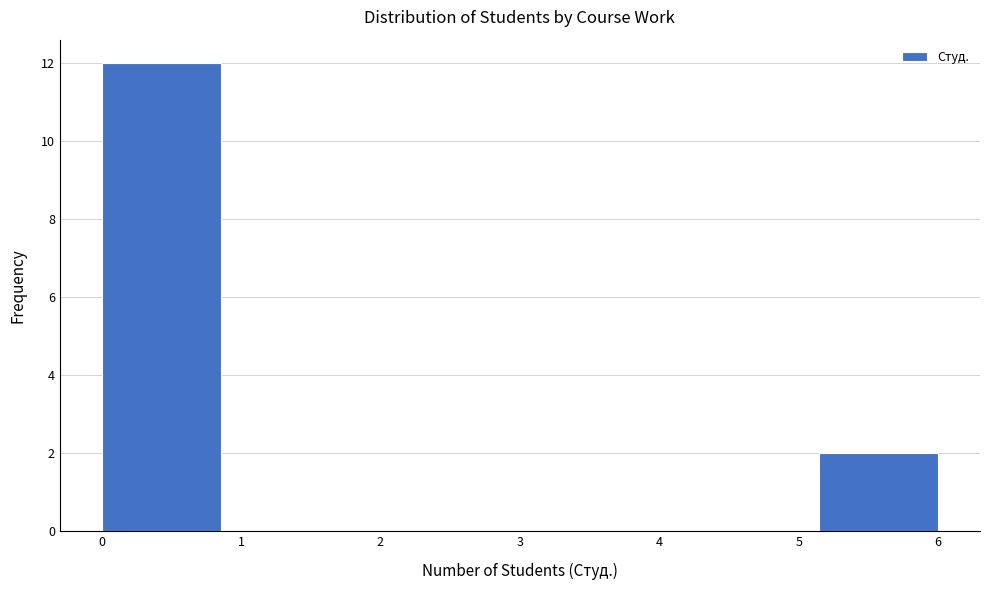

Reading left to right, transcribe this chart: for each bar, give the range it covers on the x-axis and its height. Neither the bar edges nor the heights are printed on the chart, so give them approximately, as read against the axes.

0.0 to 0.9: 12
0.9 to 1.7: 0
1.7 to 2.6: 0
2.6 to 3.4: 0
3.4 to 4.3: 0
4.3 to 5.1: 0
5.1 to 6.0: 2